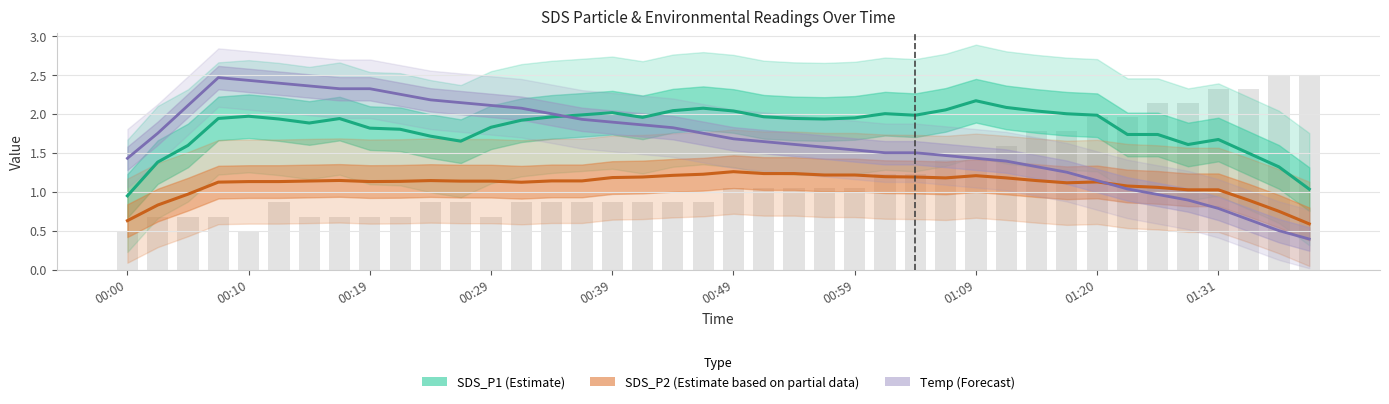

How many data points does each series have?

40